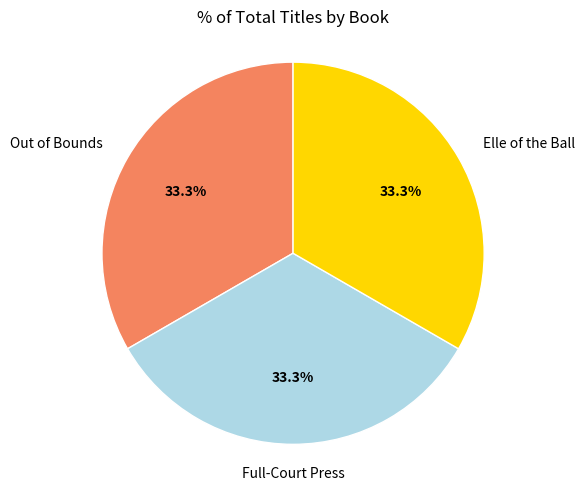

Is there a majority slice in this chart?

No